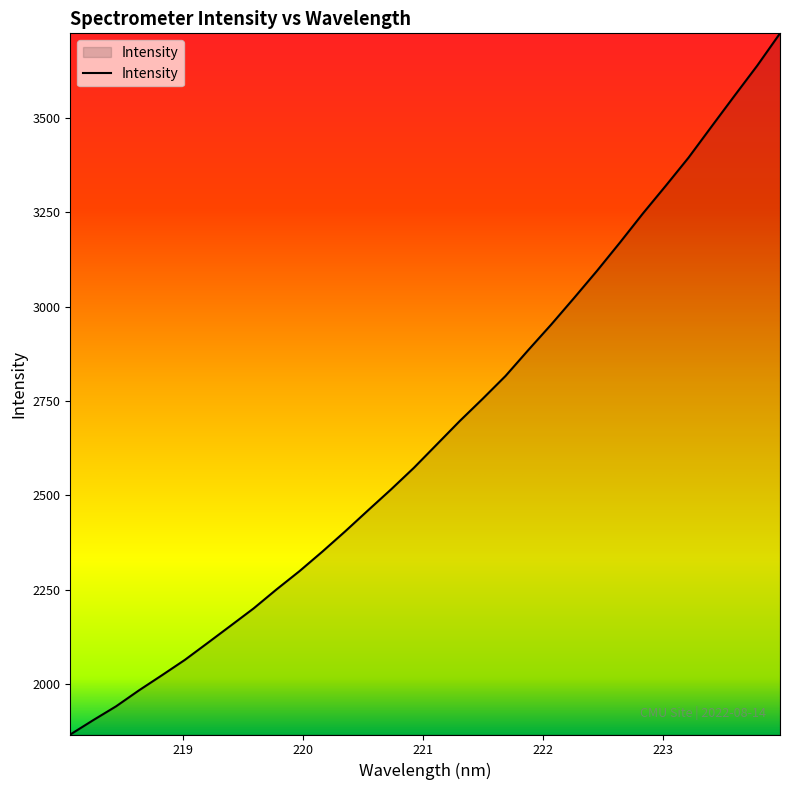

What is the difference between the maximum and minimum values?

1857.8